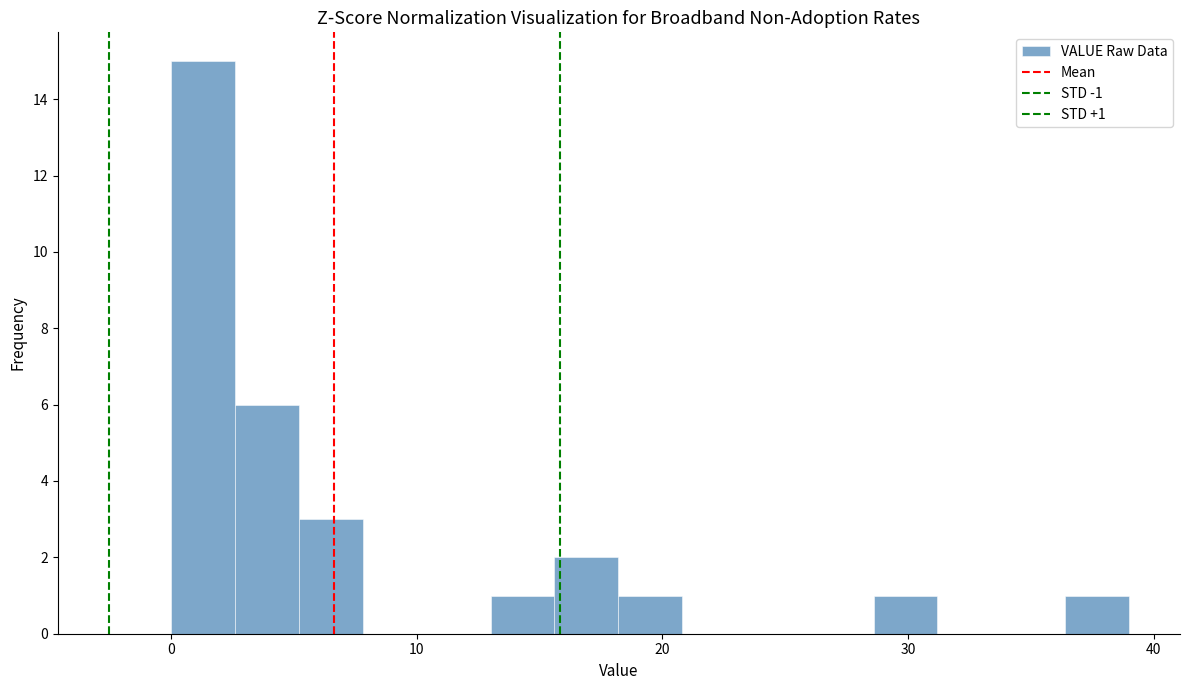

Read against the x-axis, roughly where is the centre of the tallest bar?

1